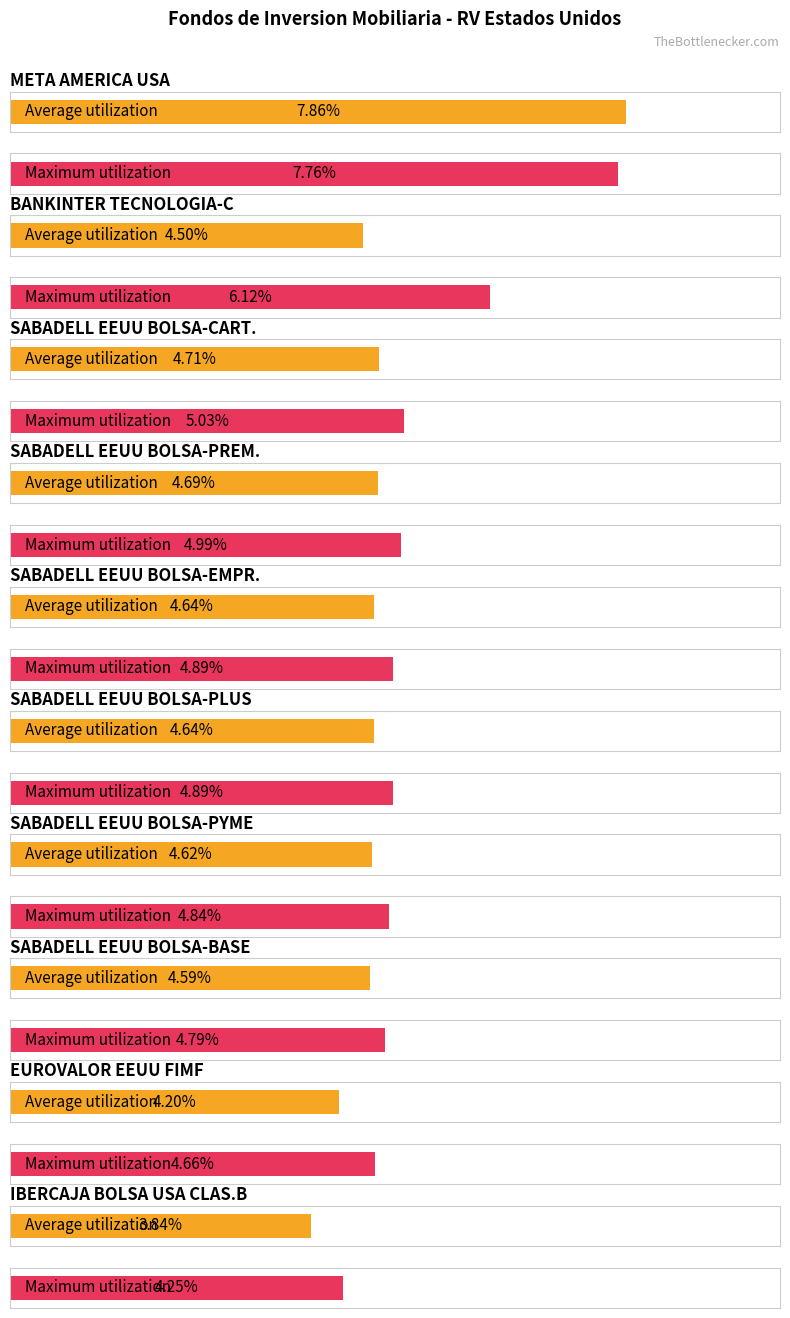

Between SABADELL EEUU BOLSA-PREM. and SABADELL EEUU BOLSA-EMPR., which series saw the biggest shift?

Maximum utilization